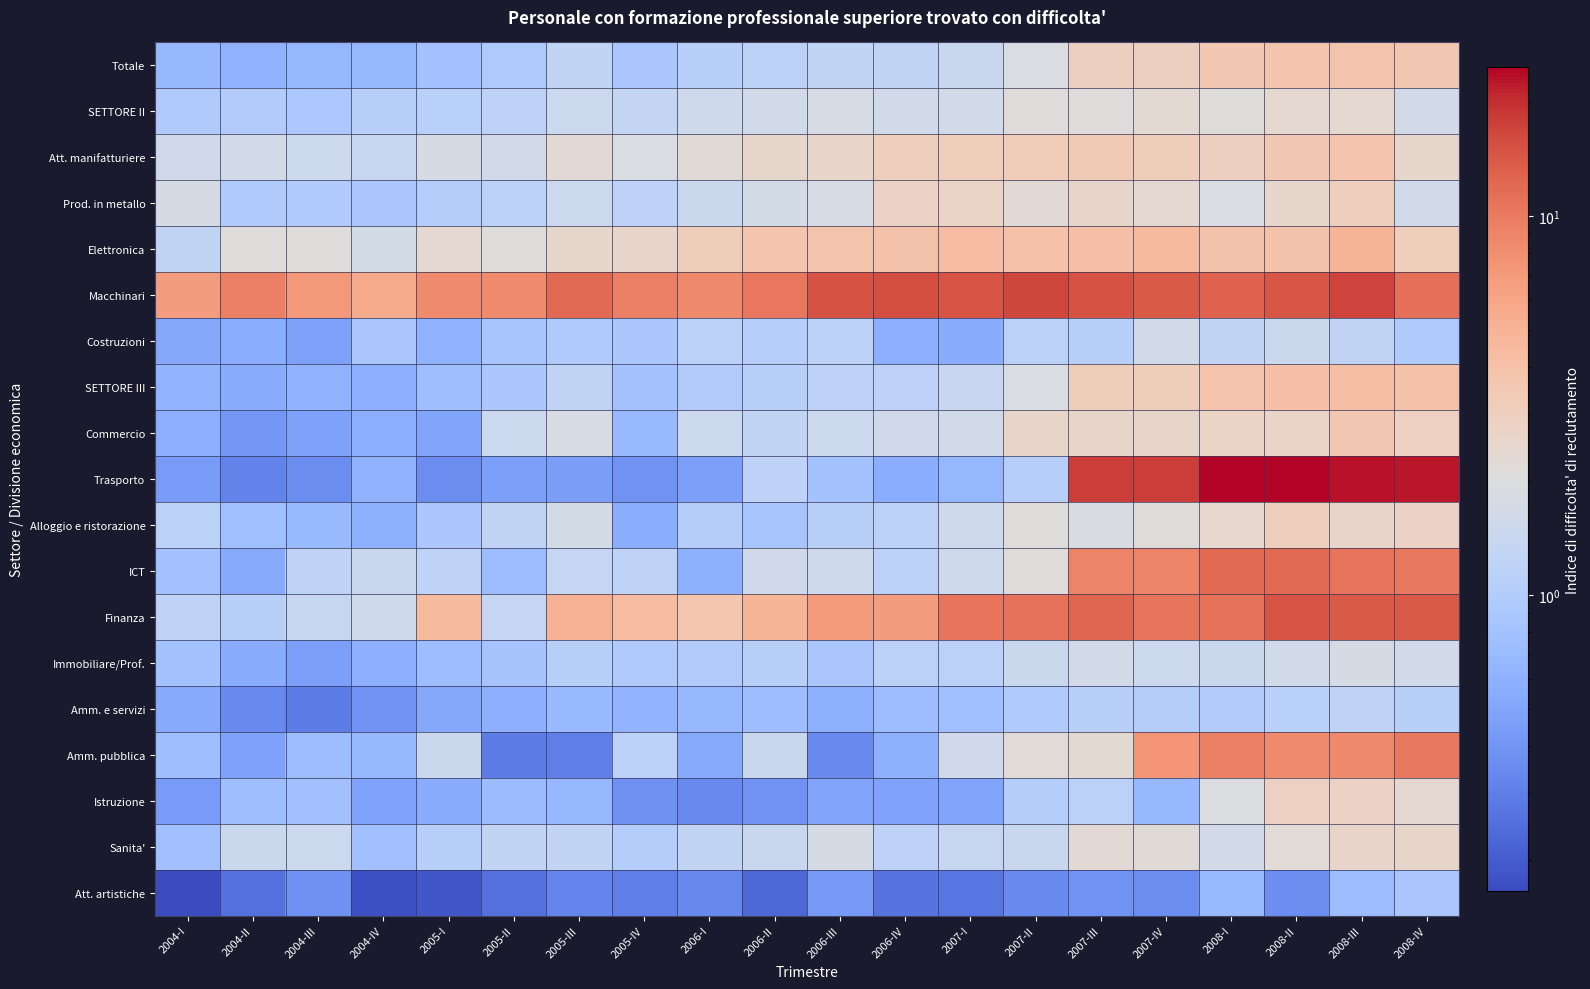

Between 2006-III and 2008-I, which series saw the biggest shift?

Trasporto